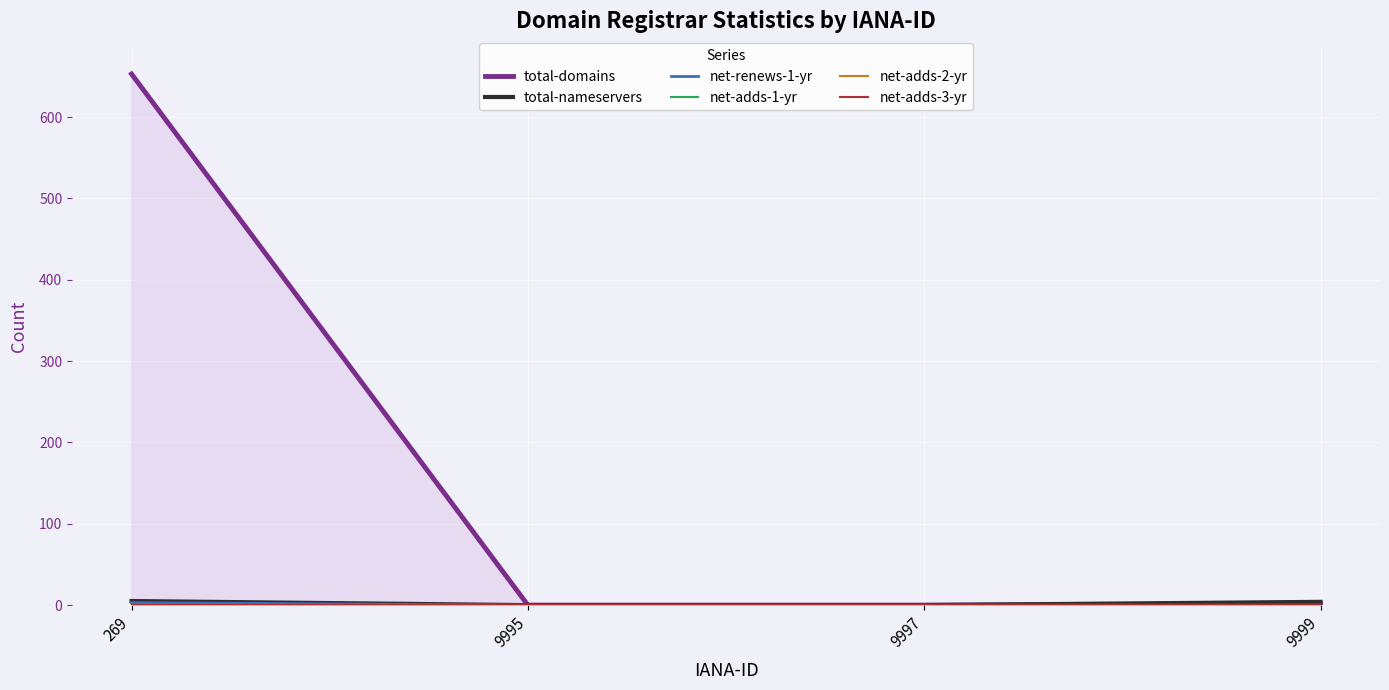

How many lines are shown in the chart?

6